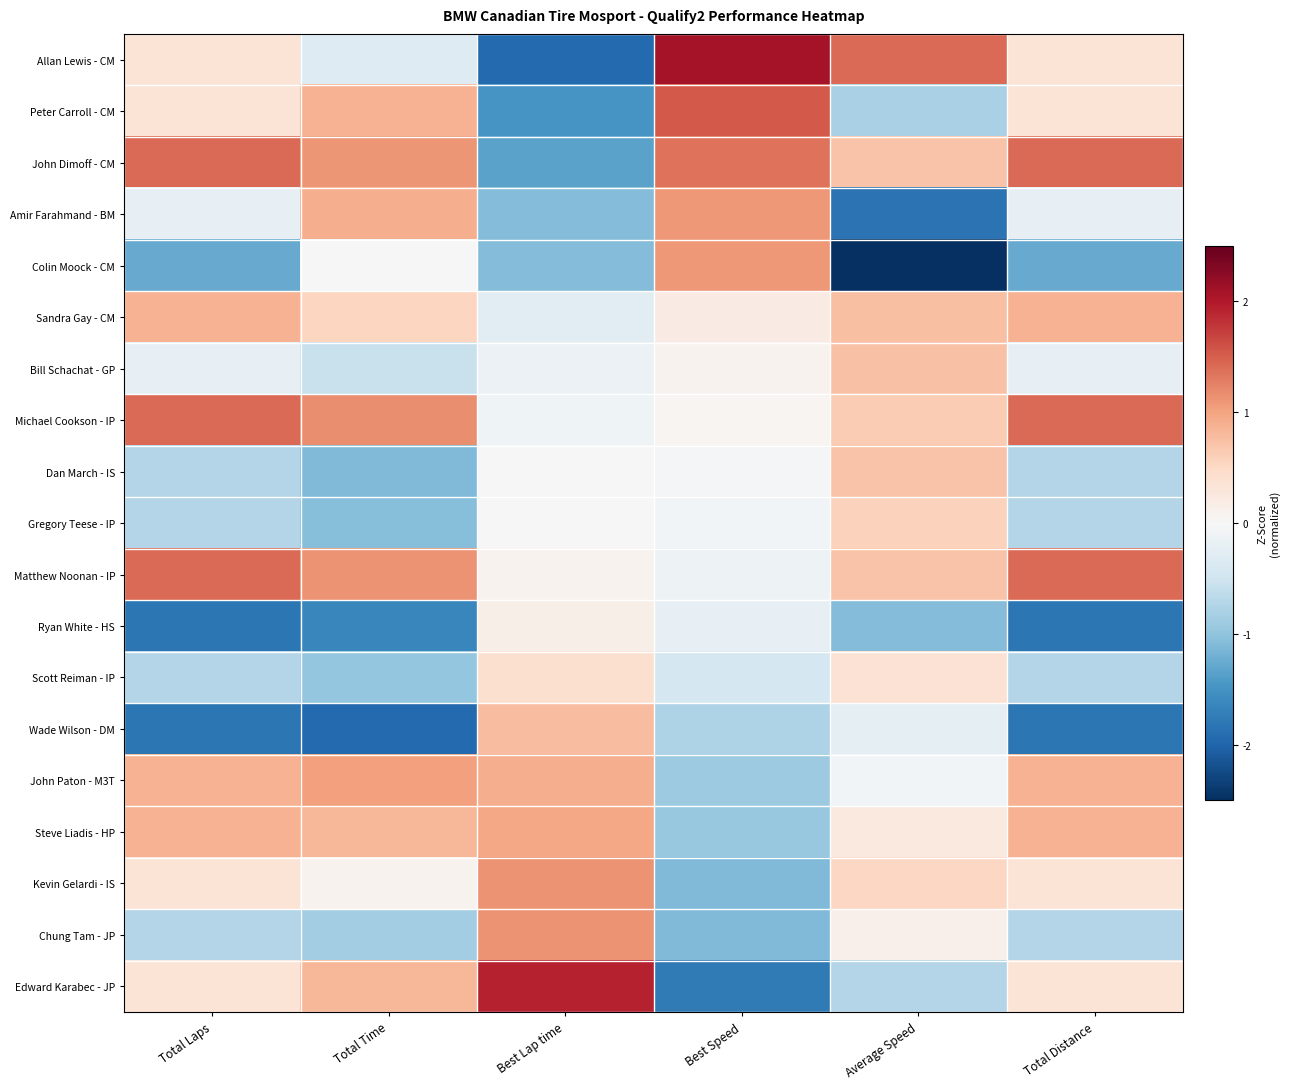

At how many categories does at least one series exceed 0?

6